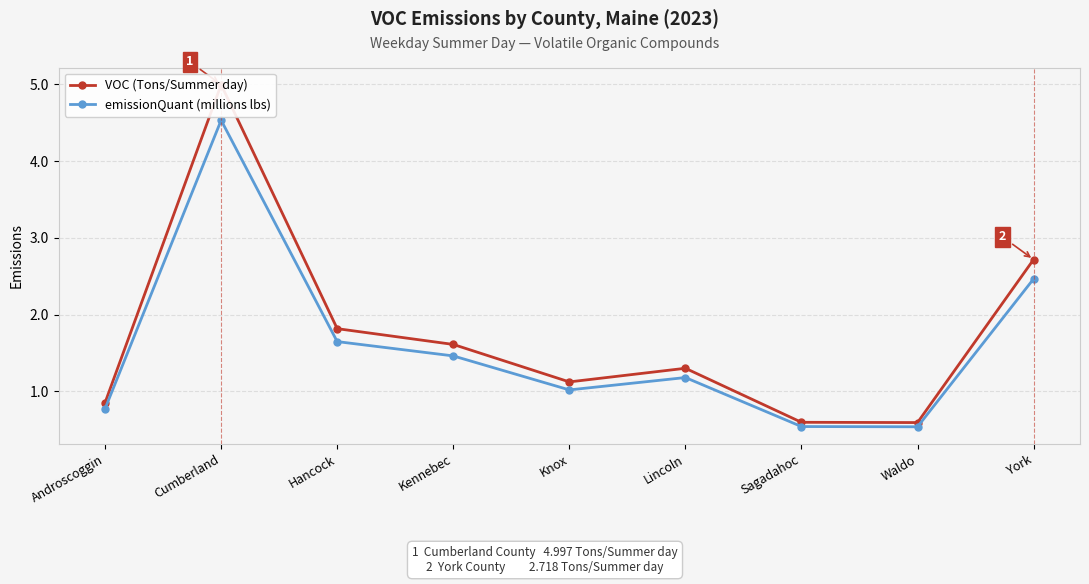

Reading left to right, what are all the values shown in this chart?

VOC (Tons/Summer day): Androscoggin=0.9	Cumberland=5.0	Hancock=1.8	Kennebec=1.6	Knox=1.1	Lincoln=1.3	Sagadahoc=0.6	Waldo=0.6	York=2.7
emissionQuant (millions lbs): Androscoggin=0.8	Cumberland=4.5	Hancock=1.6	Kennebec=1.5	Knox=1.0	Lincoln=1.2	Sagadahoc=0.5	Waldo=0.5	York=2.5